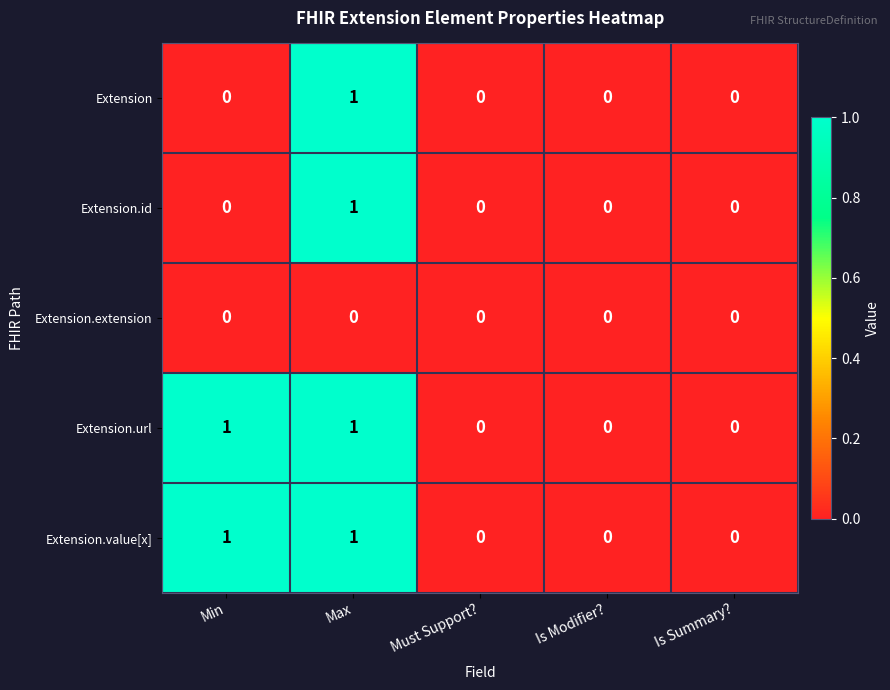

Count the Extension values in the range 0 to 1.

5